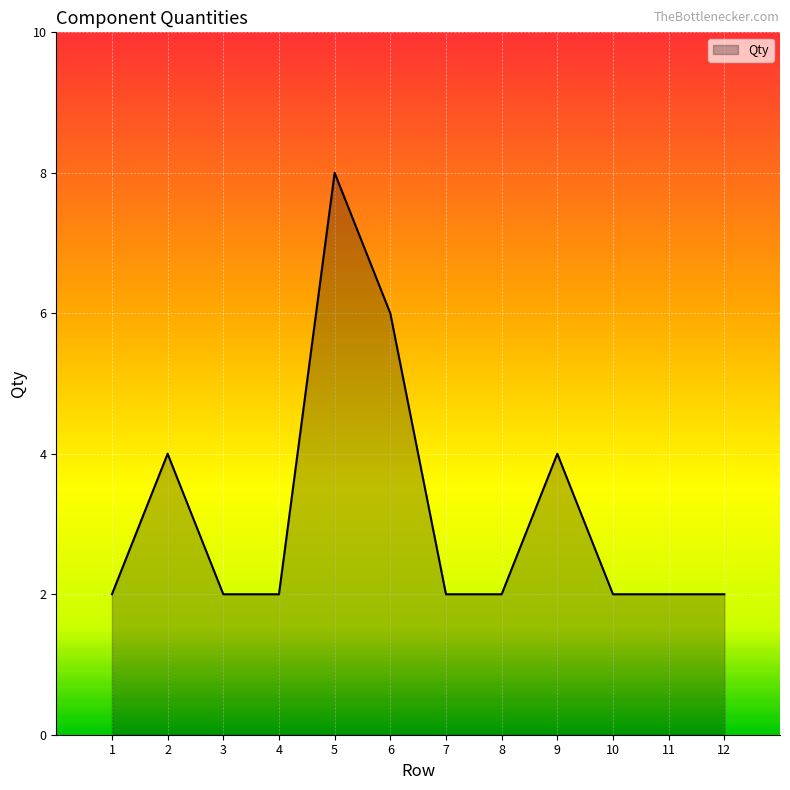

Approximately how many times larger is the value at 12 compared to 4?

1.0